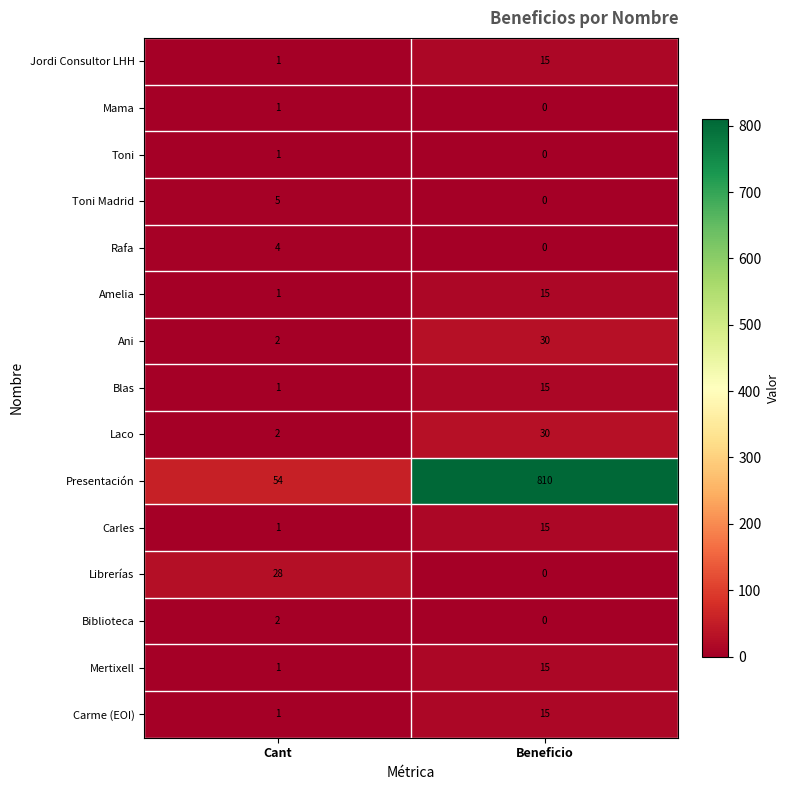

Reading left to right, what are all the values shown in this chart?

Jordi Consultor LHH: 1	15
Mama: 1	0
Toni: 1	0
Toni Madrid: 5	0
Rafa: 4	0
Amelia: 1	15
Ani: 2	30
Blas: 1	15
Laco: 2	30
Presentación: 54	810
Carles: 1	15
Librerías: 28	0
Biblioteca: 2	0
Mertixell: 1	15
Carme (EOI): 1	15